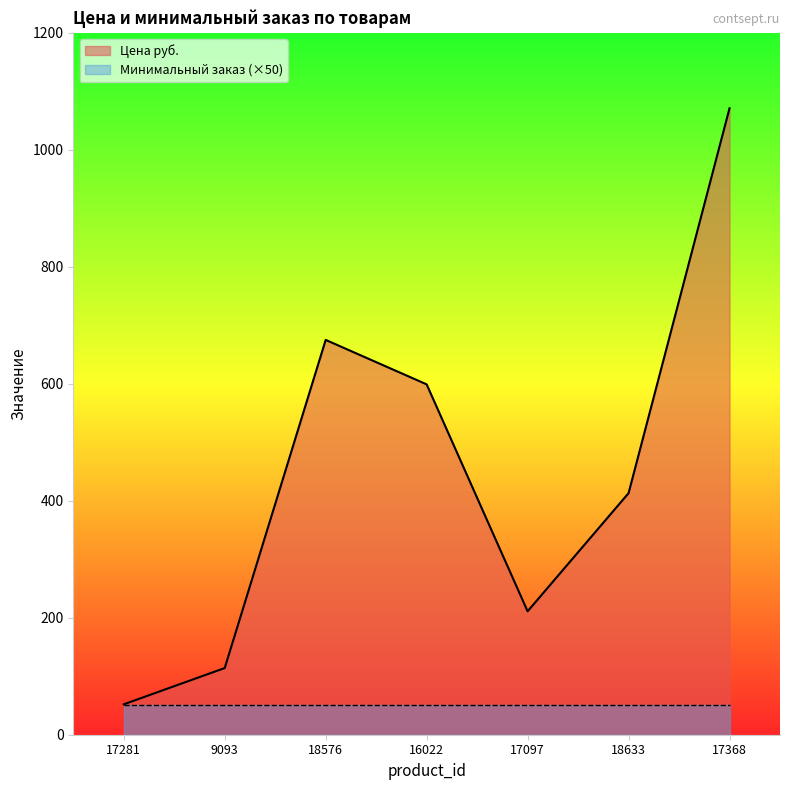

What is the change in value from 17281 to 18576?

+623